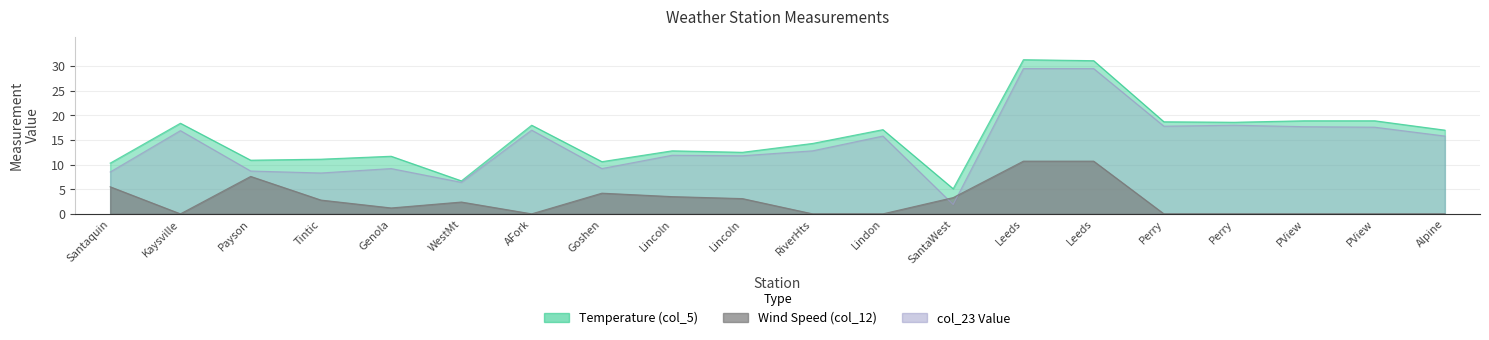

The Temperature (col_5) series shows 7.1 at Lincoln. True or false?

False